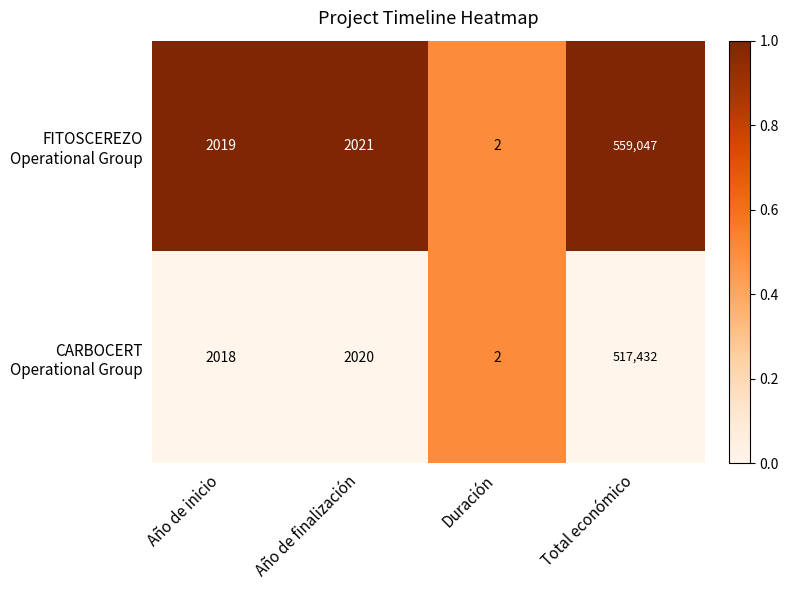

Which label corresponds to the largest value in the chart?

Total económico